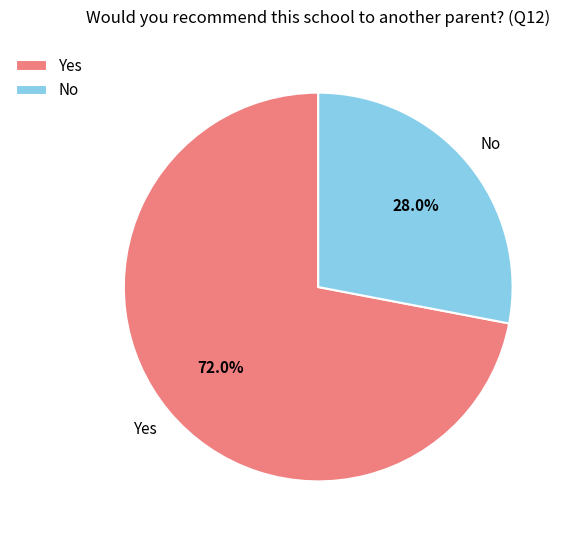

To the nearest percent, what is the combined percentage of Yes and No?

100%